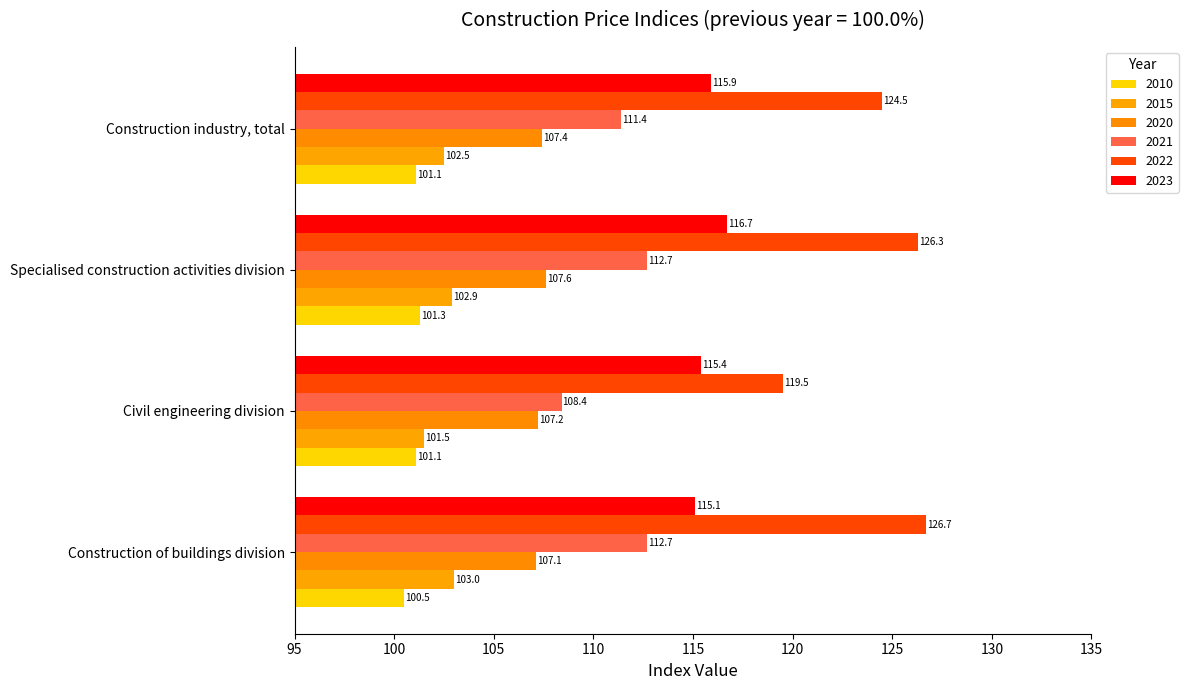

Which category has the highest value across all series?

Construction of buildings division